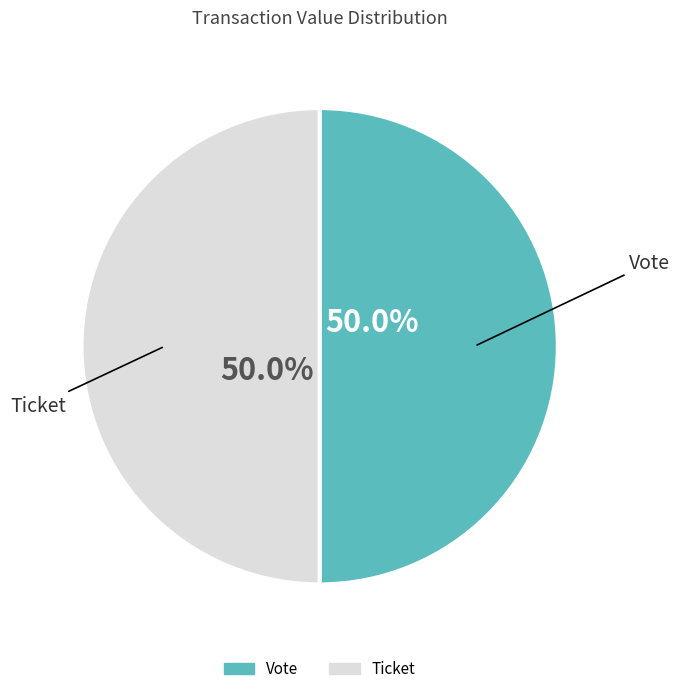

Combined, do Ticket and Vote account for over 50%?

Yes